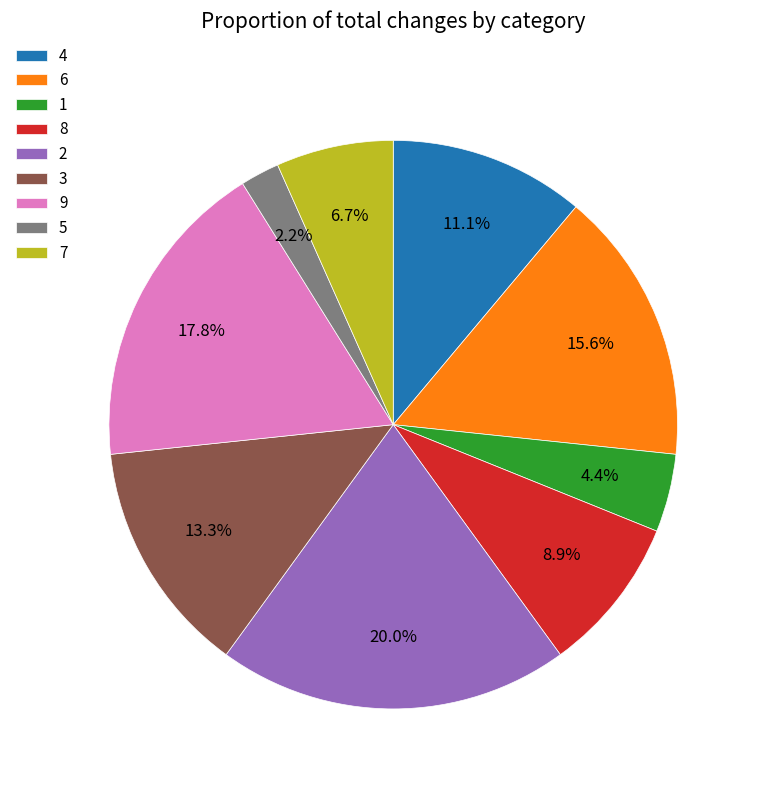

Is there a majority slice in this chart?

No